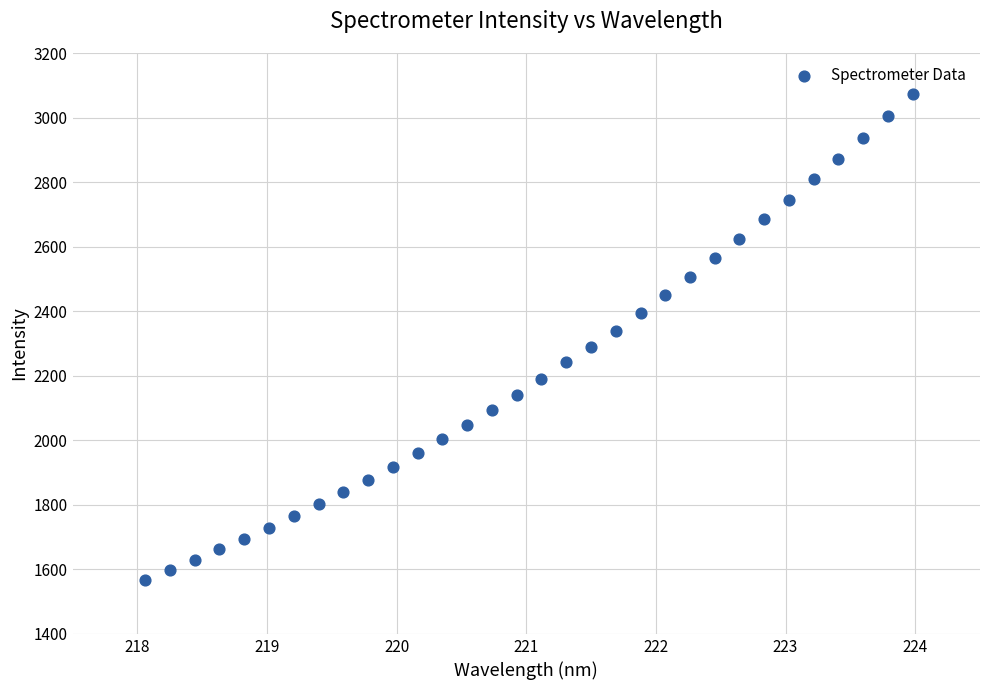

What is the range of X values (max minus min)?

5.9